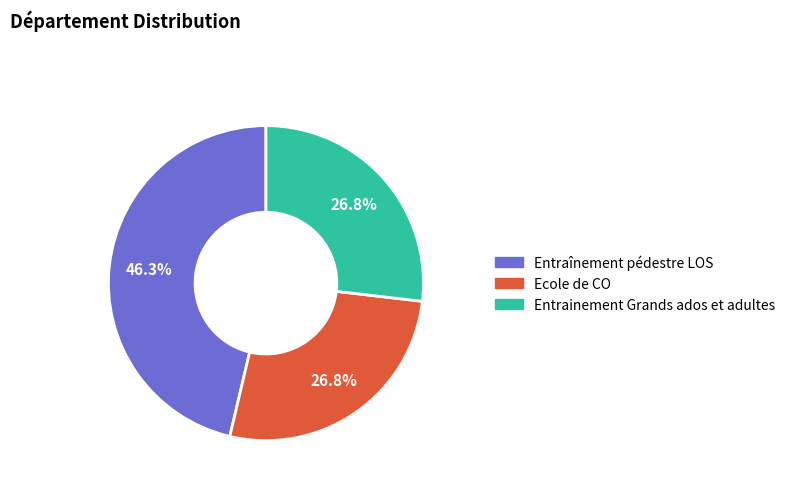

How many segments does this pie chart have?

3